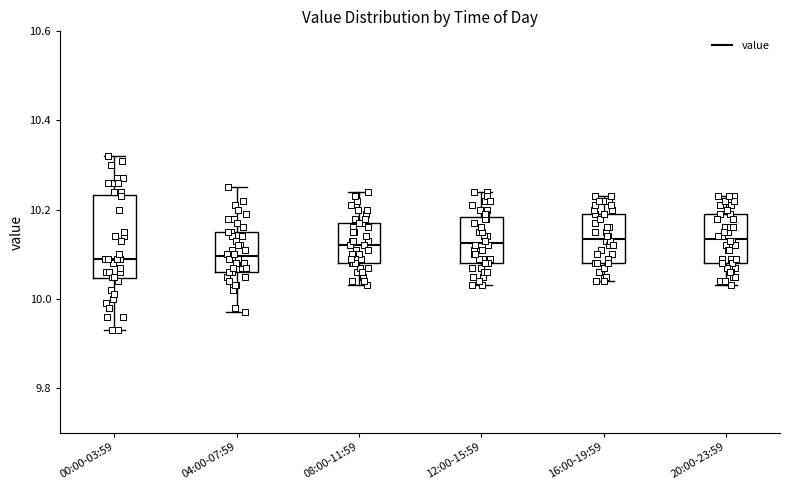

Where is the upper edge of the box for 16:00-19:59 on the y-axis? The values are not printed on the chart, so give them approximately, as read against the axis.

10.20